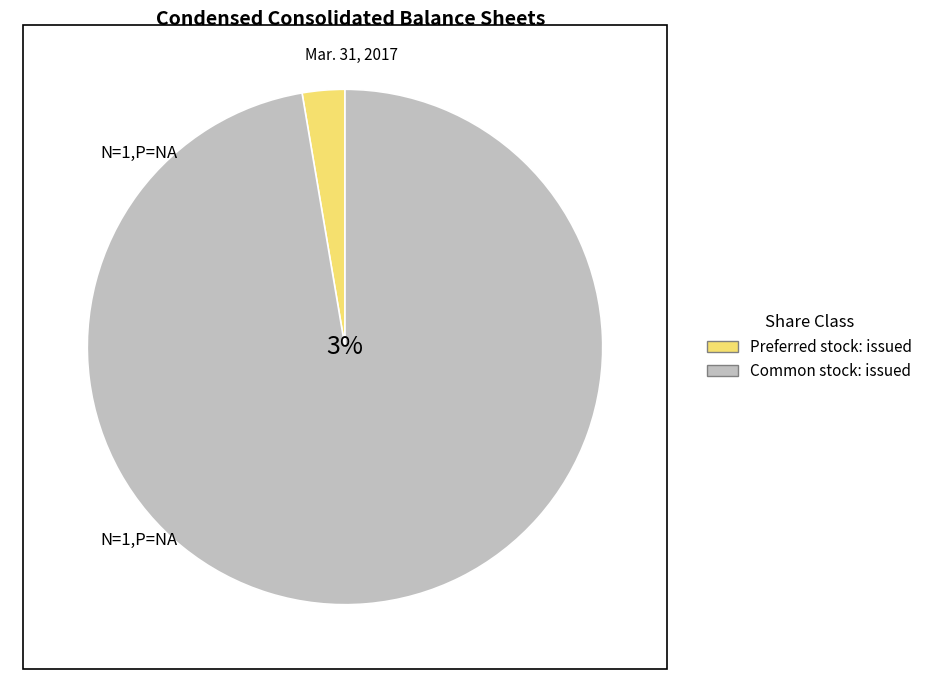

Is Preferred stock: issued the majority of the pie?

No